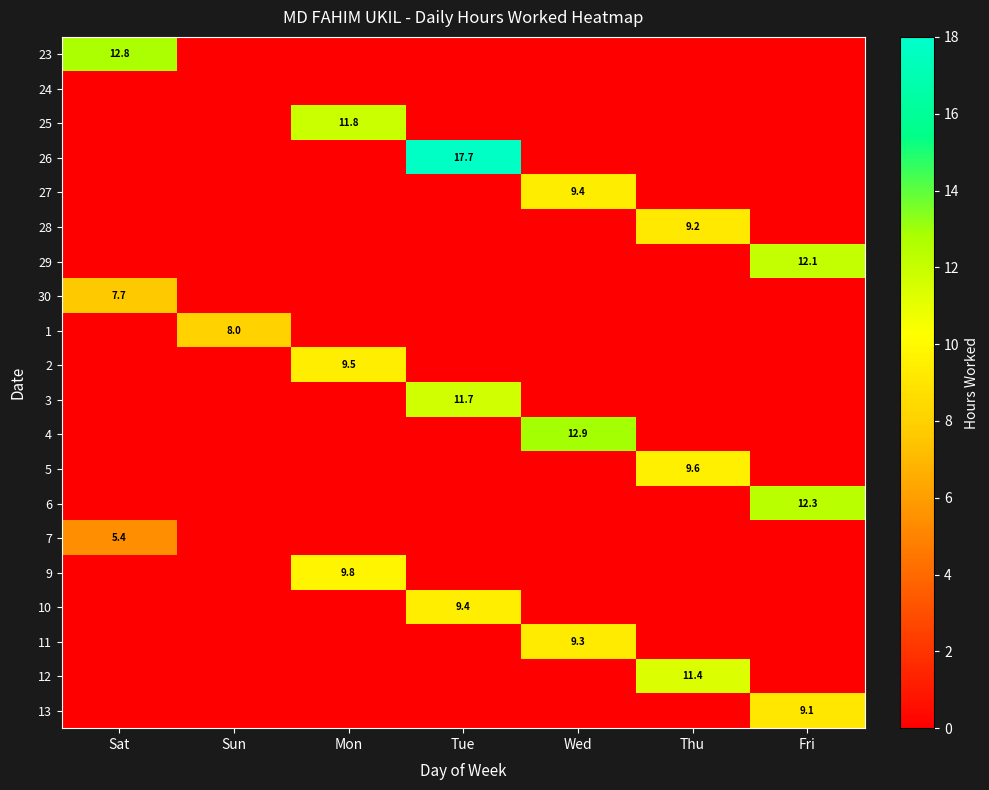

Which category has the lowest value across all series?

Sun